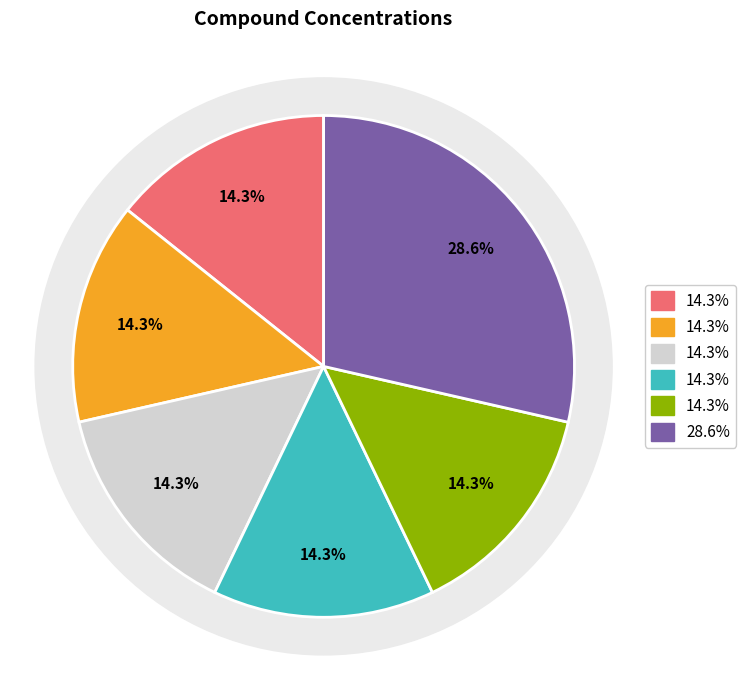

To the nearest percent, what is the average slice percentage?

17%